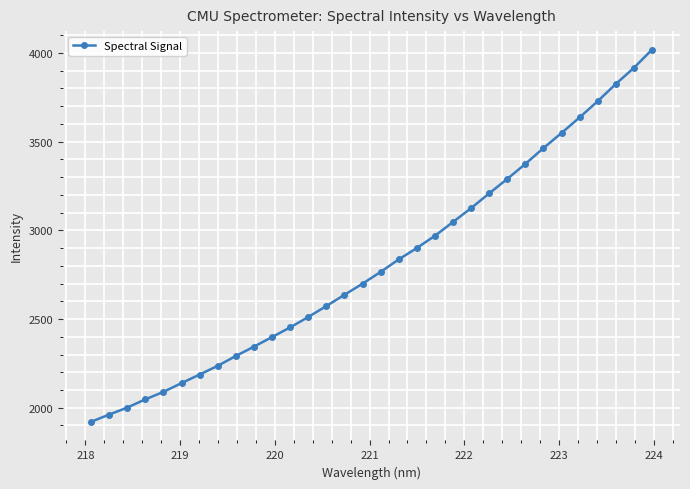

What is the value of the 26th point from the left?

3464.0